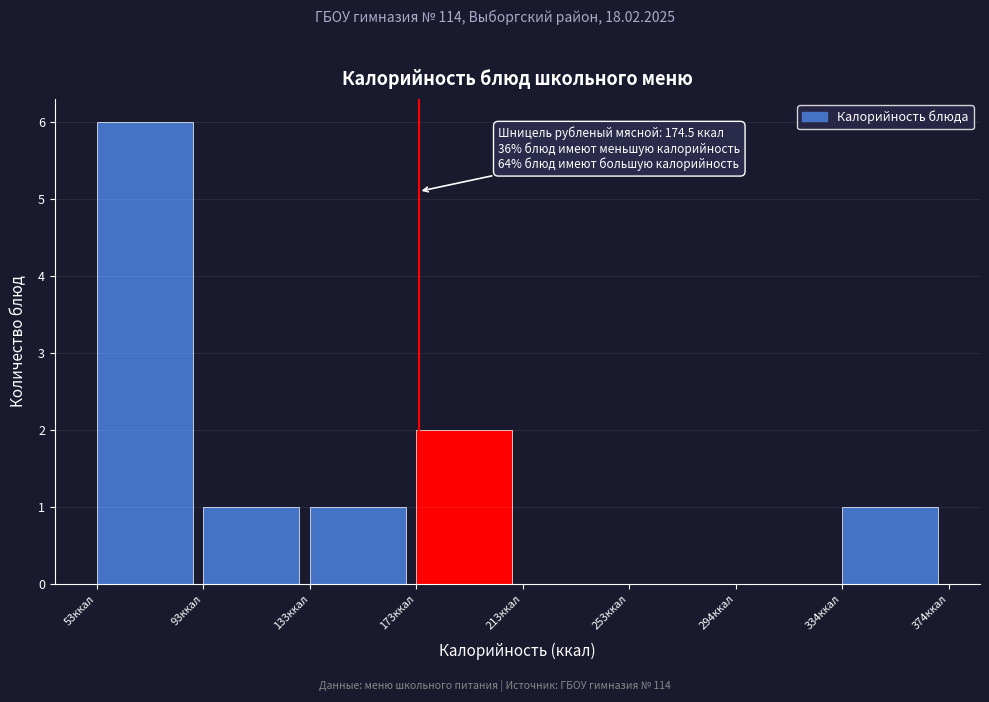

Over which range of the x-axis is the bar tallest?

55 to 95